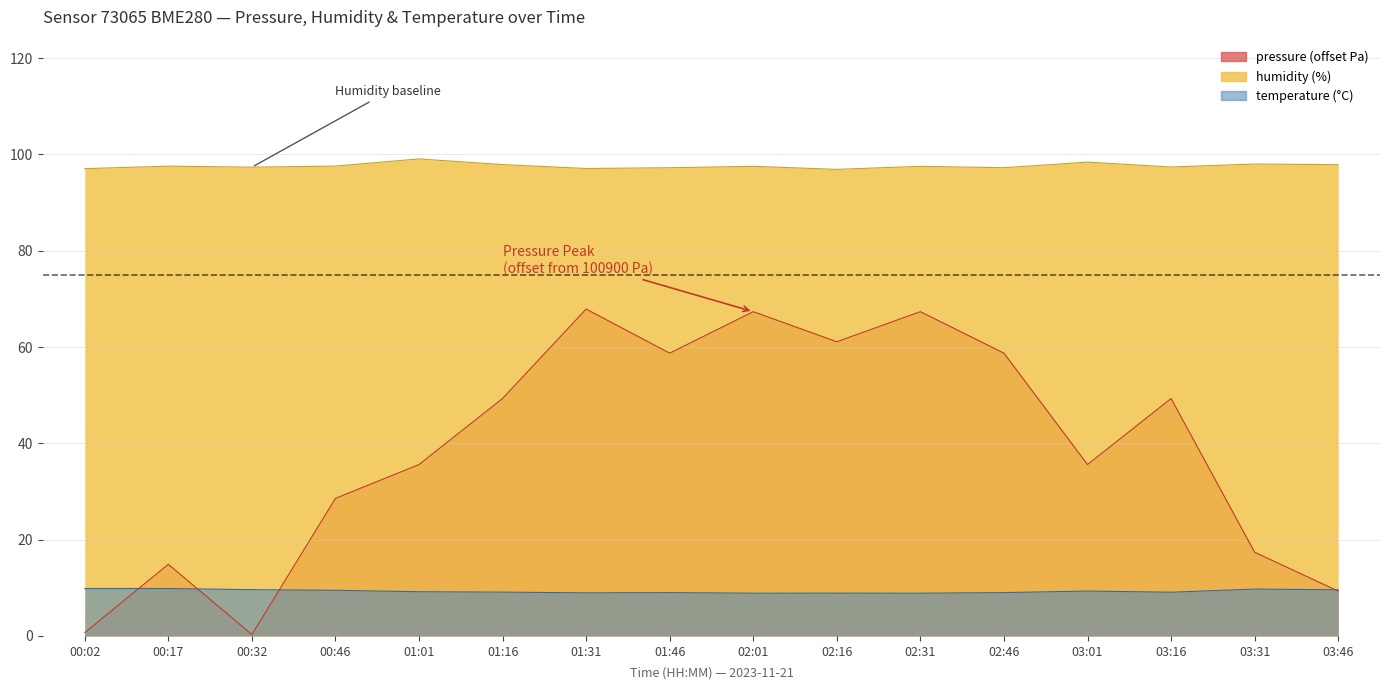

Which category has the lowest value in the humidity series?

02:16